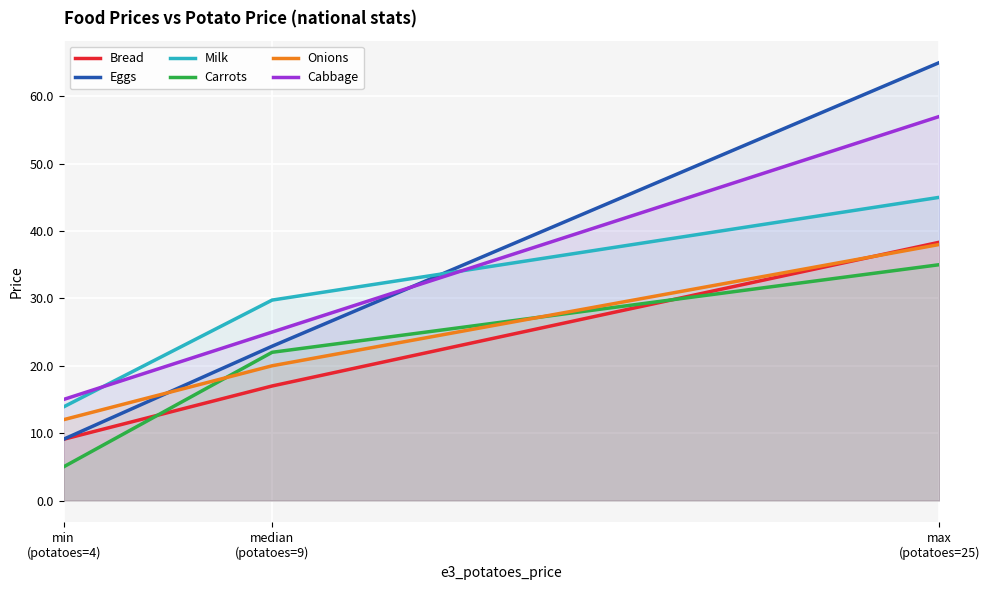

What position from the left is min
(potatoes=4)?

1